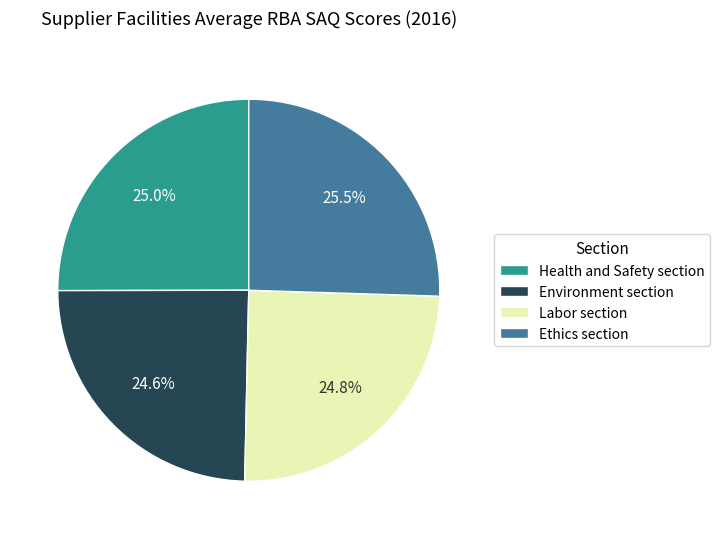

What portion of the pie excludes Ethics section?

74.5%